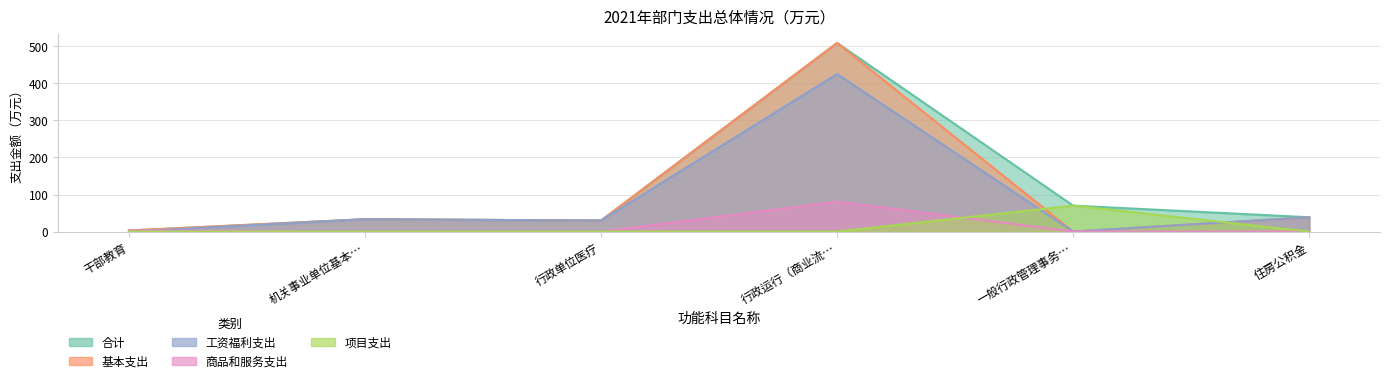

The 项目支出 series shows -21.9 at 住房公积金. True or false?

False